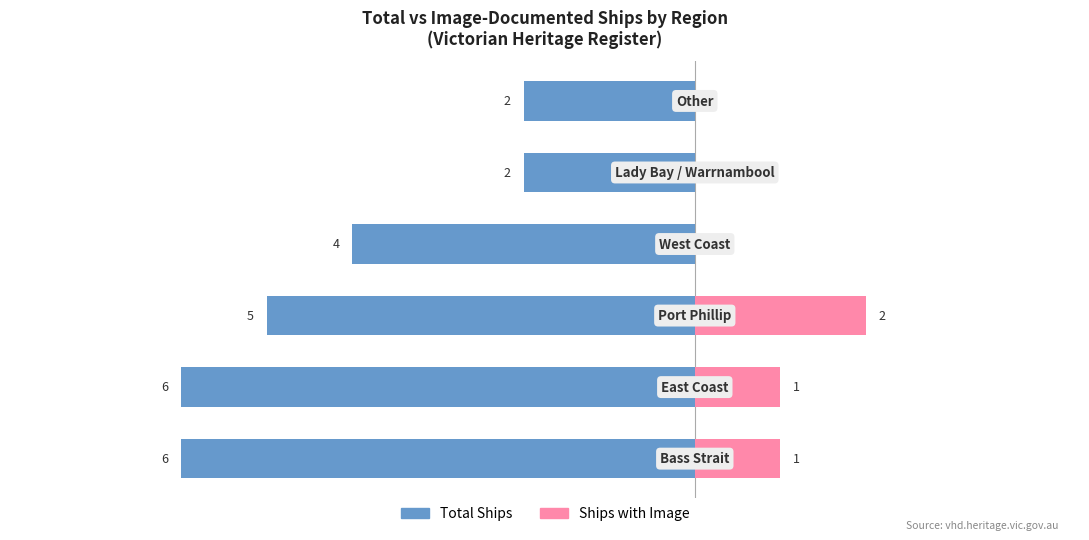

How many data points in Ships with Image are less than 1?

3